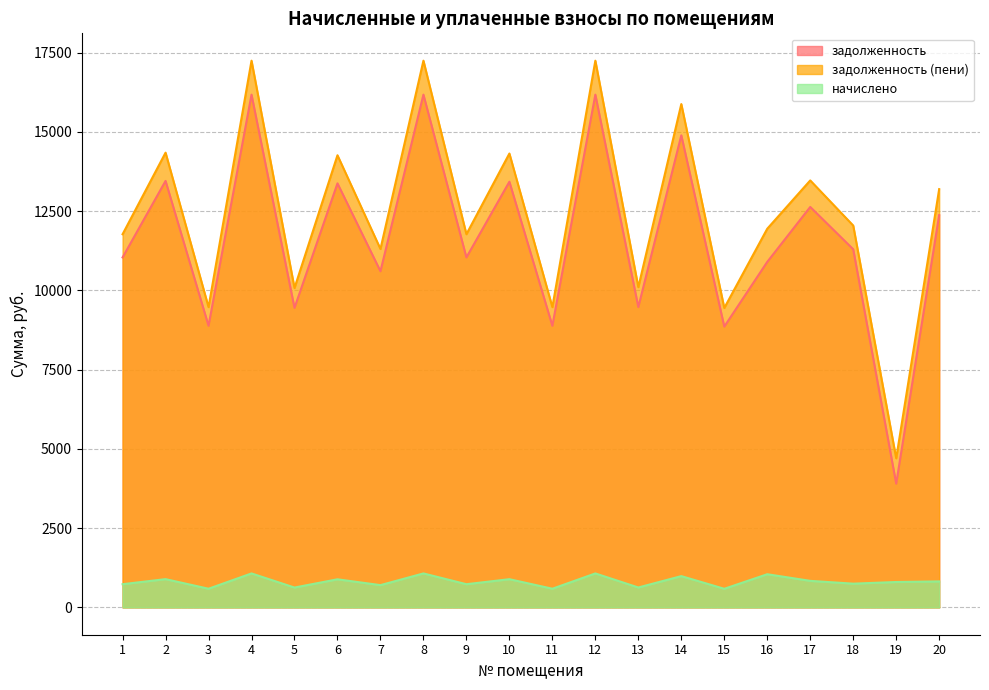

Reading left to right, extract all data points from this chart.

задолженность: 1=11042.4	2=13456.3	3=8885.3	4=16178.4	5=9450.2	6=13379.3	7=10605.8	8=16178.4	9=11042.4	10=13430.6	11=8885.3	12=16178.4	13=9475.9	14=14894.4	15=8859.6	16=10901.5	17=12634.6	18=11299.2	19=3902.6	20=12377.8
задолженность (пени): 1=11773.8	2=14347.6	3=9473.8	4=17250.0	5=10076.2	6=14265.5	7=11308.4	8=17250.0	9=11773.8	10=14320.3	11=9473.8	12=17250.0	13=10103.6	14=15881.0	15=9446.5	16=11947.6	17=13471.4	18=12047.6	19=4703.8	20=13197.6
начислено: 1=731.4	2=891.3	3=588.5	4=1071.6	5=626.0	6=886.2	7=702.5	8=1071.6	9=731.4	10=889.6	11=588.5	12=1071.6	13=627.7	14=986.6	15=586.9	16=1046.1	17=836.9	18=748.4	19=801.2	20=819.9